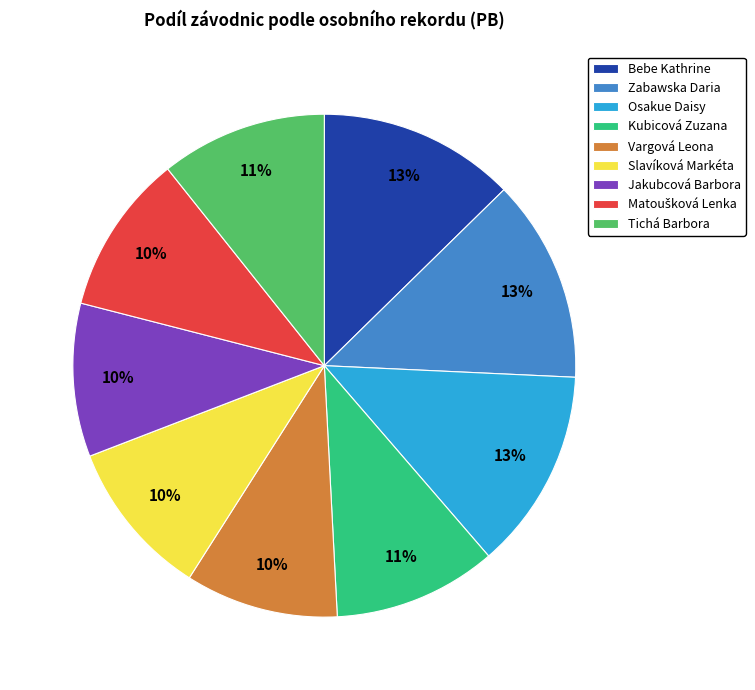

To the nearest percent, what portion does Vargová Leona represent?

10%